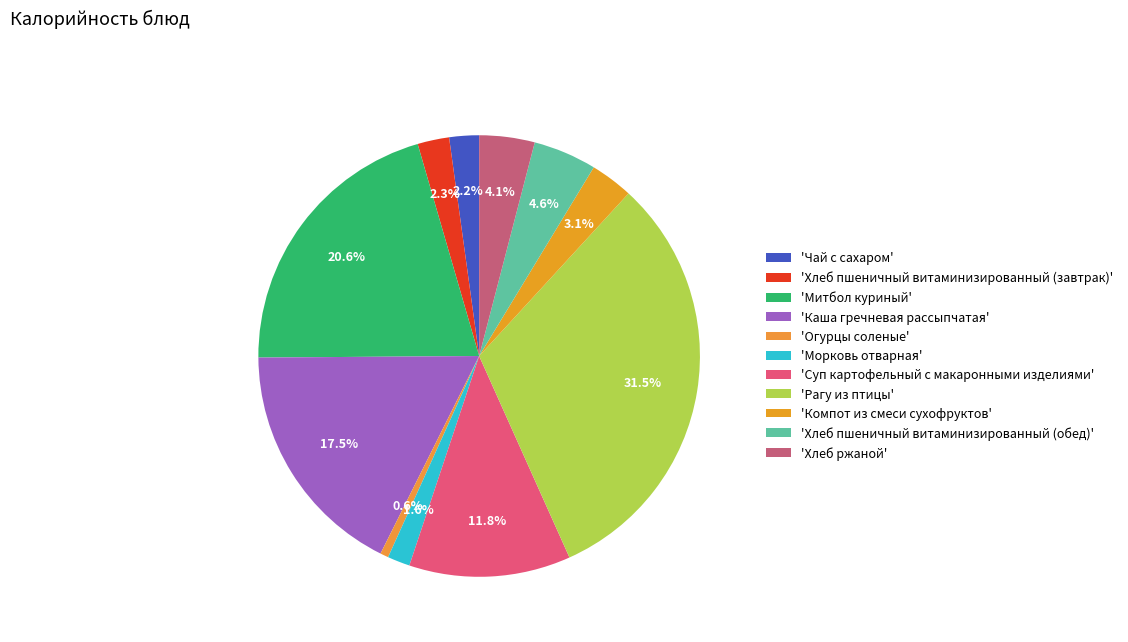

How many slices are in this pie chart?

11